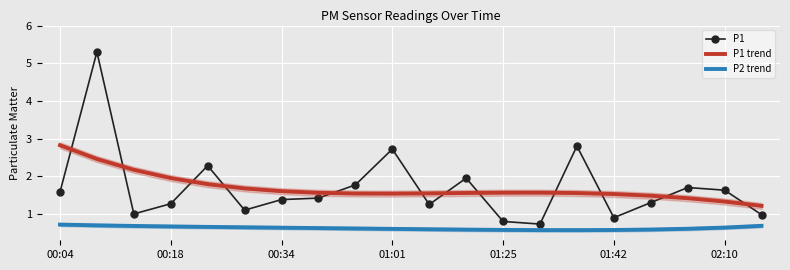

After their last crossing, which series has the higher values: P1 or P1 trend?

P1 trend